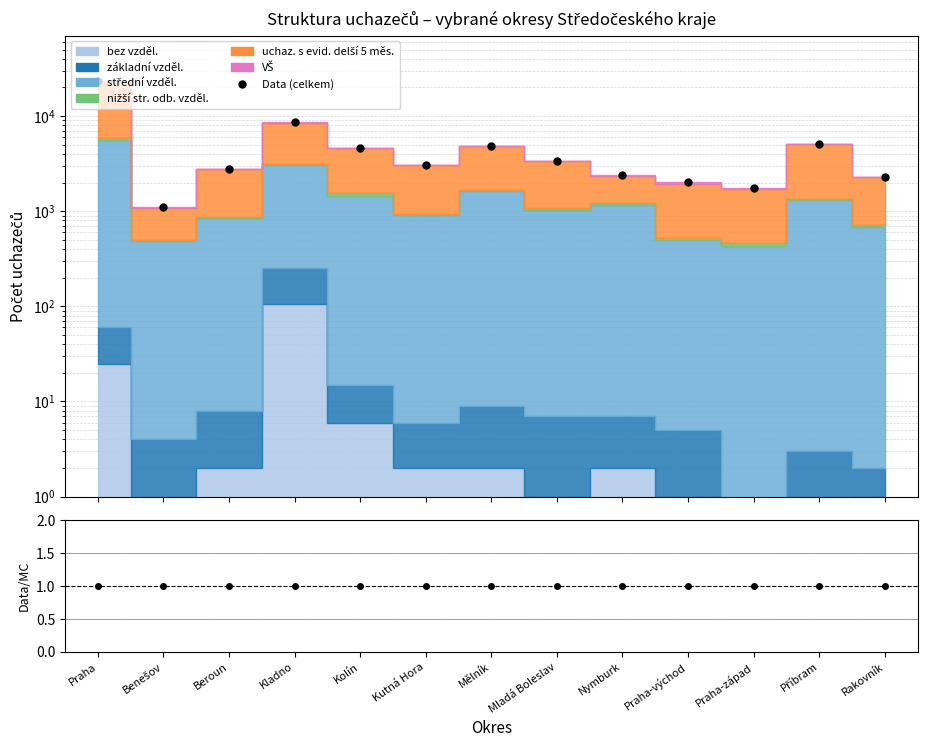

Reading right to left, what are all the values shown in this chart?

2317	5104	1760	2012	2403	3370	4833	3074	4643	8574	2810	1101	23224